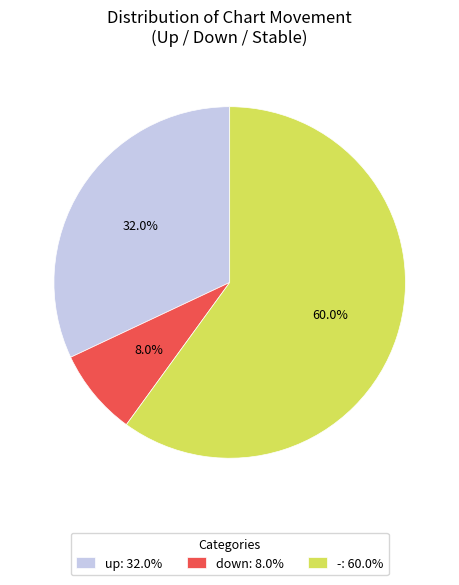

To the nearest percent, what portion does up represent?

32%